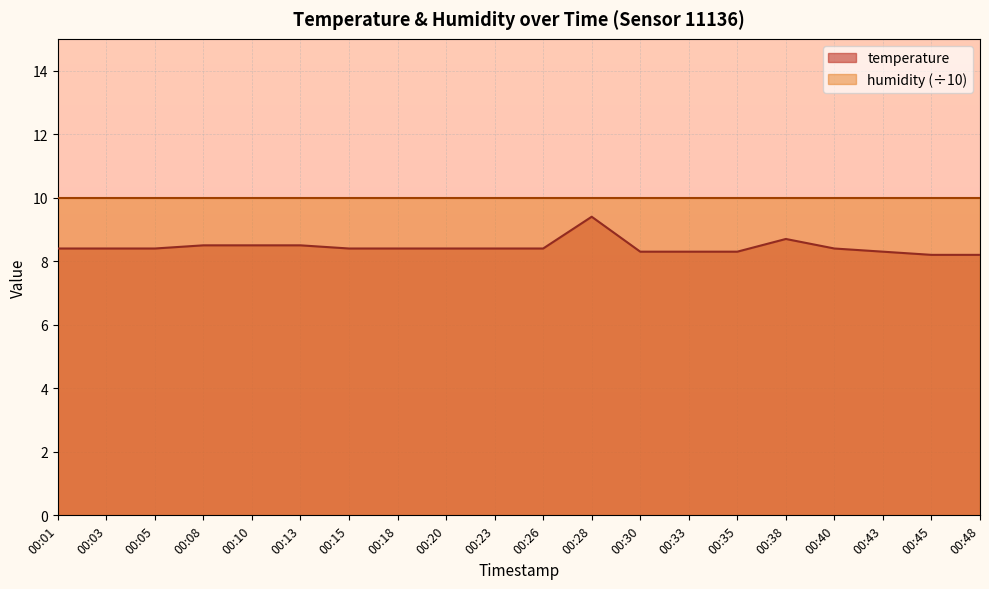

What is the value of the 1st point from the left?

8.4